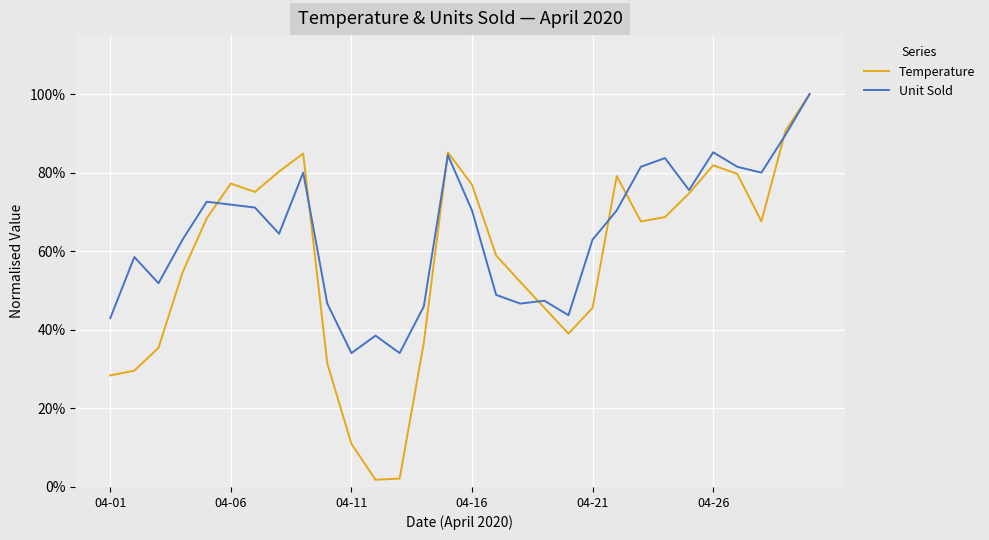

Reading left to right, transcribe all the data shown in this chart.

Temperature: 0.3	0.3	0.4	0.5	0.7	0.8	0.8	0.8	0.8	0.3	0.1	0.0	0.0	0.4	0.9	0.8	0.6	0.5	0.5	0.4	0.5	0.8	0.7	0.7	0.7	0.8	0.8	0.7	0.9	1.0
Unit Sold: 0.4	0.6	0.5	0.6	0.7	0.7	0.7	0.6	0.8	0.5	0.3	0.4	0.3	0.5	0.8	0.7	0.5	0.5	0.5	0.4	0.6	0.7	0.8	0.8	0.8	0.9	0.8	0.8	0.9	1.0